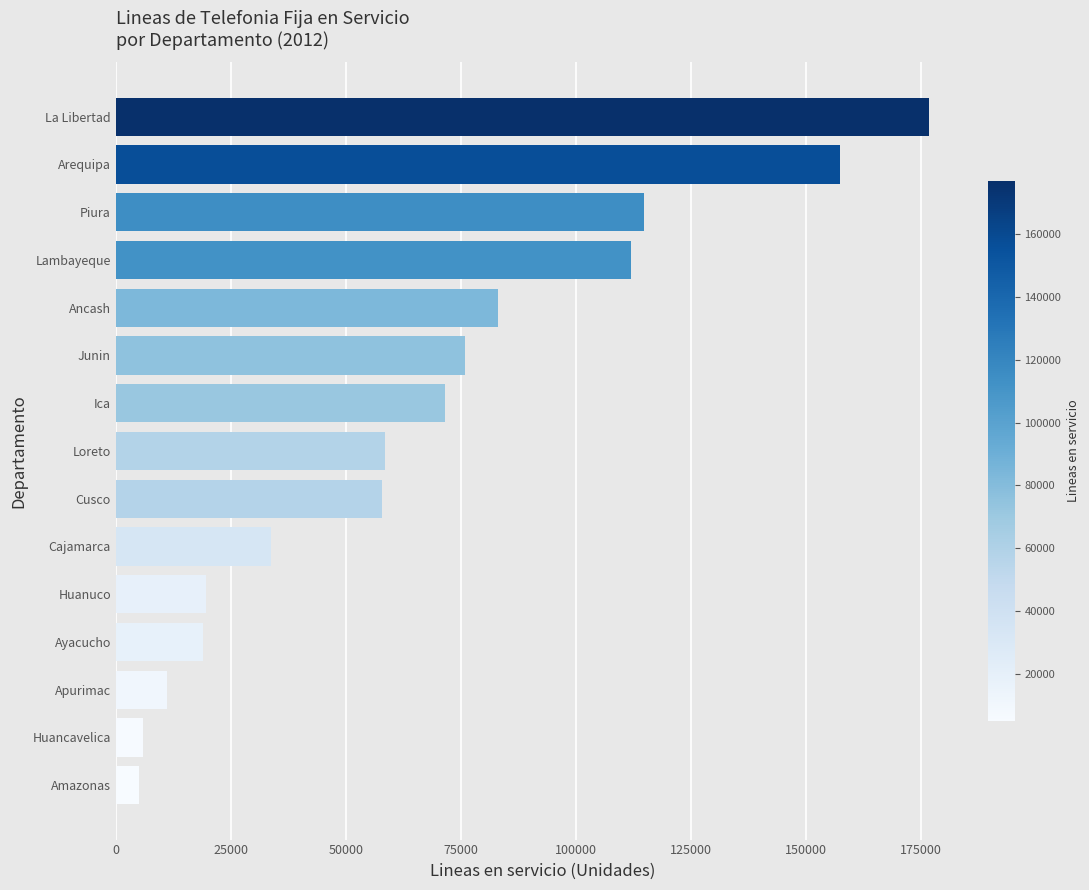

What is the difference between the maximum and minimum values?

171877